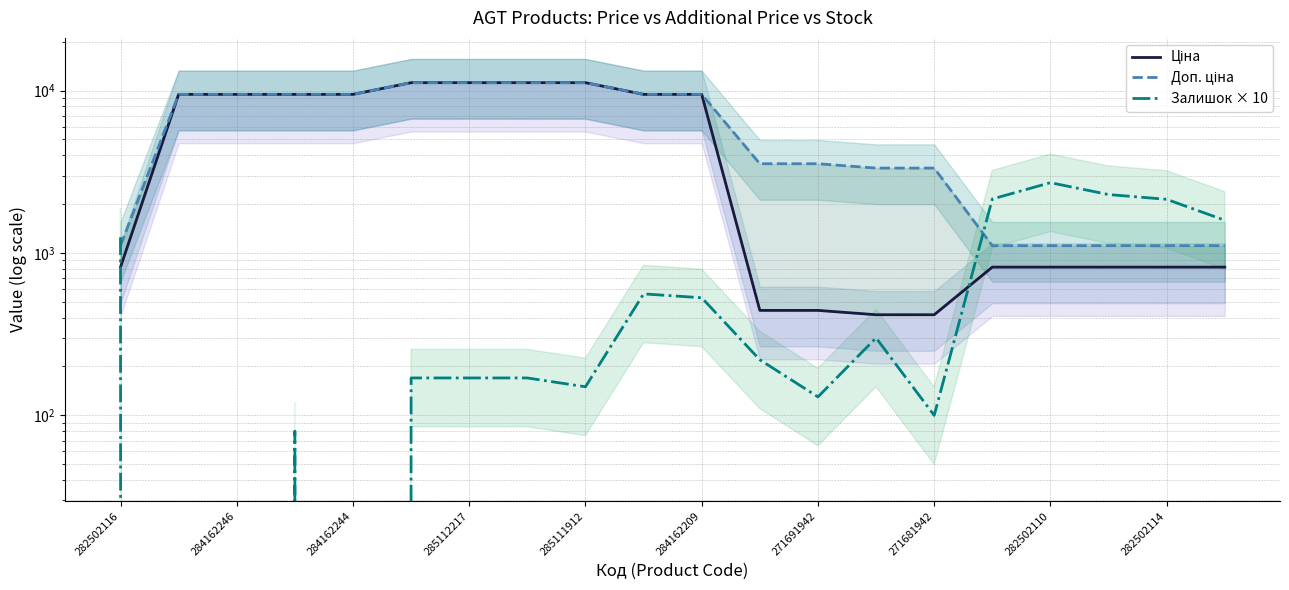

Is this an area chart (filled region under the line)?

No